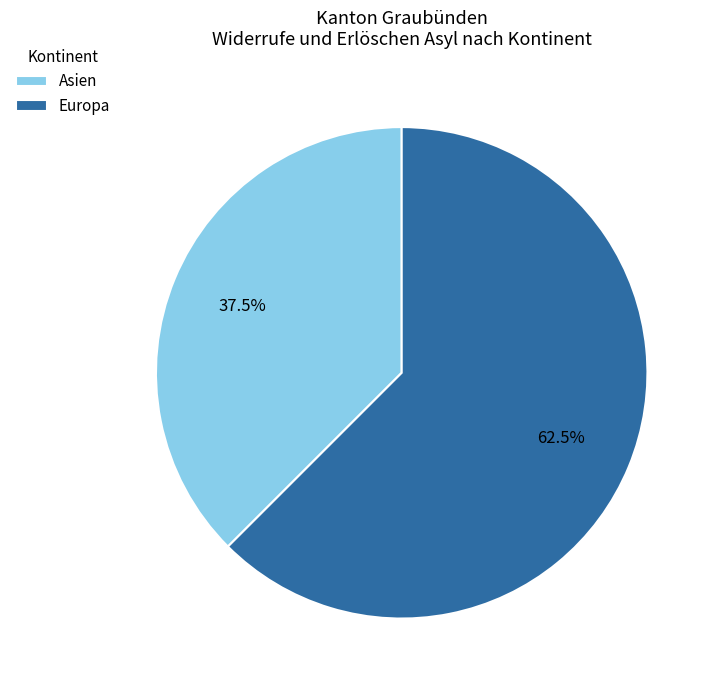

How many slices are in this pie chart?

2